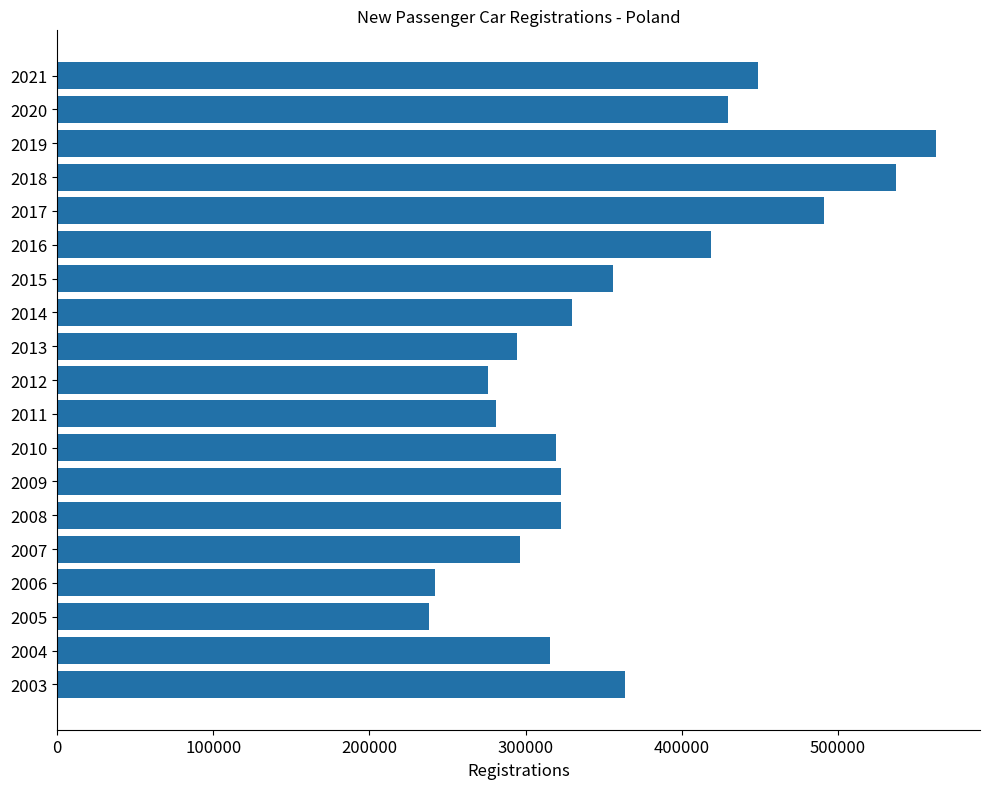

What is the sum of all values?

6846087